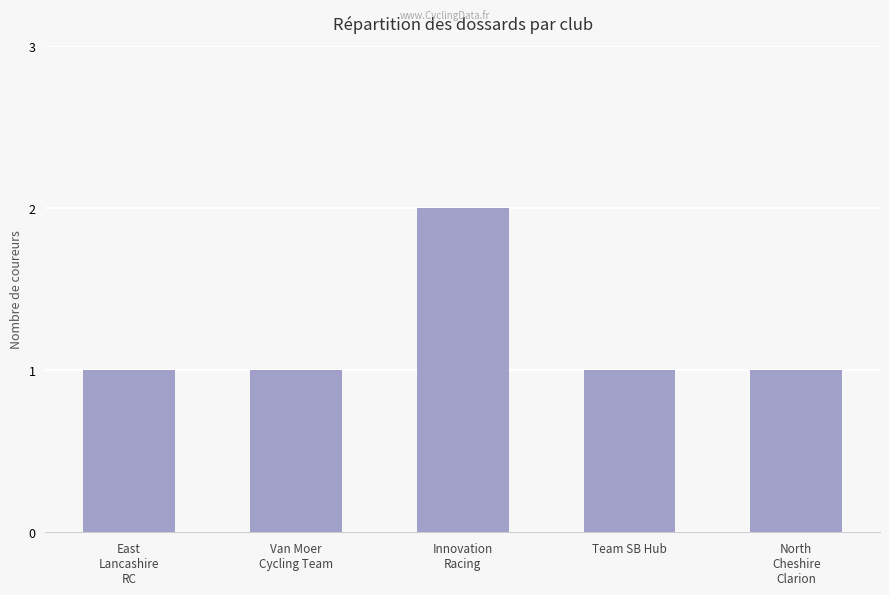

What is the maximum value shown in the chart?

2